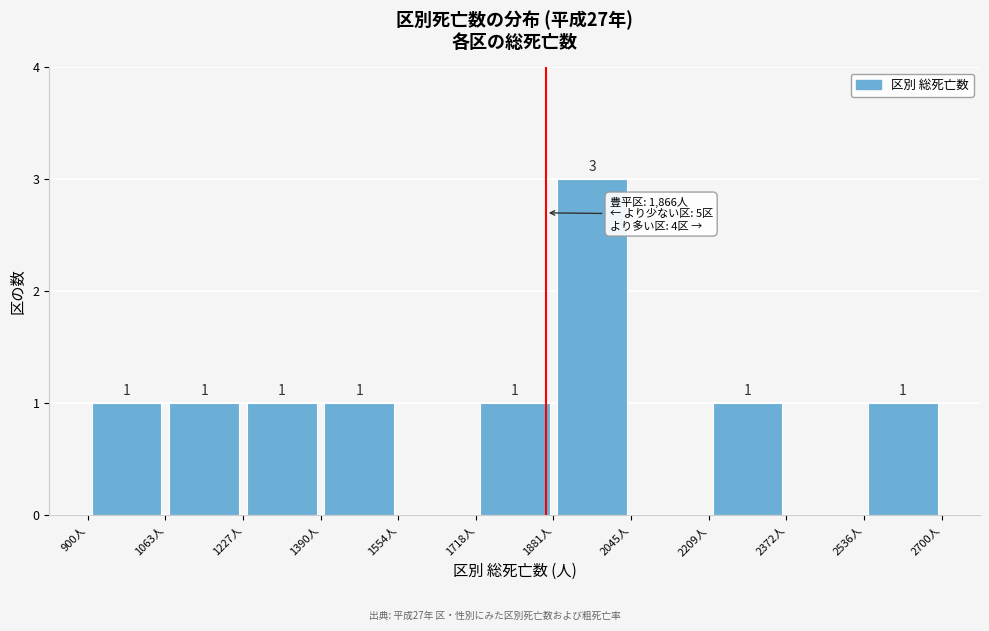

Which range on the x-axis has the tallest bar?

1880 to 2040